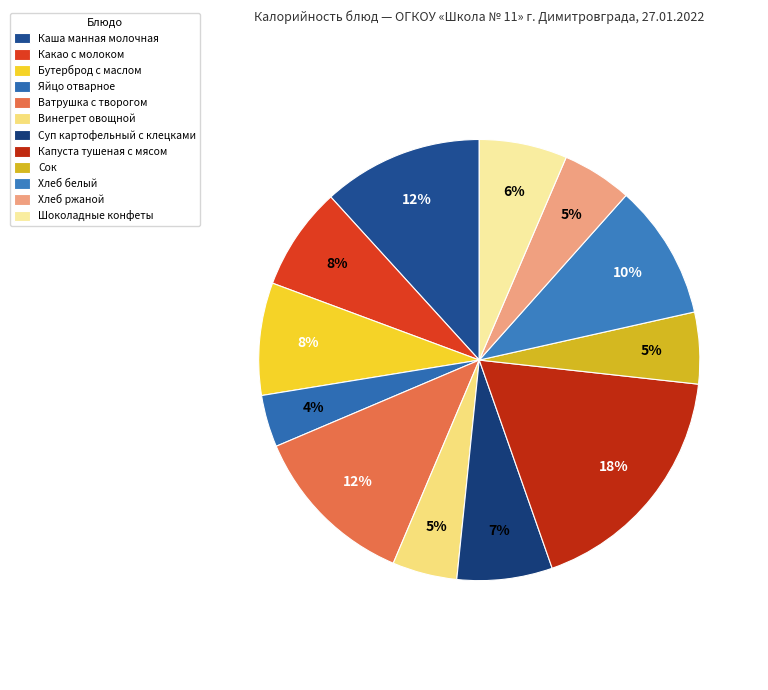

What percentage do Ватрушка с творогом and Какао с молоком together represent?

19.8%